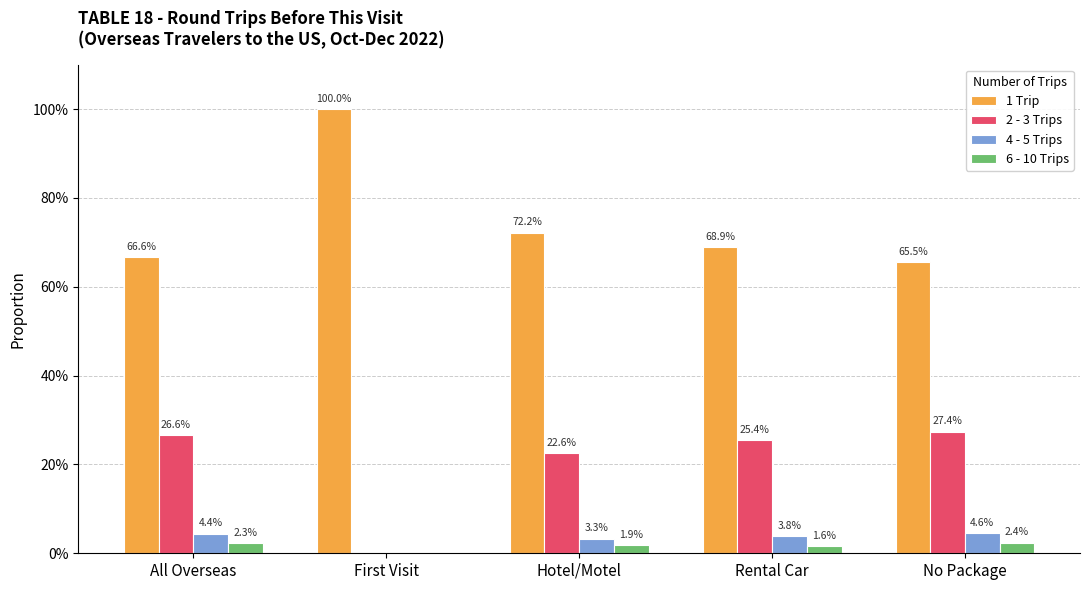

Are the bars grouped side by side (vs. stacked)?

Yes